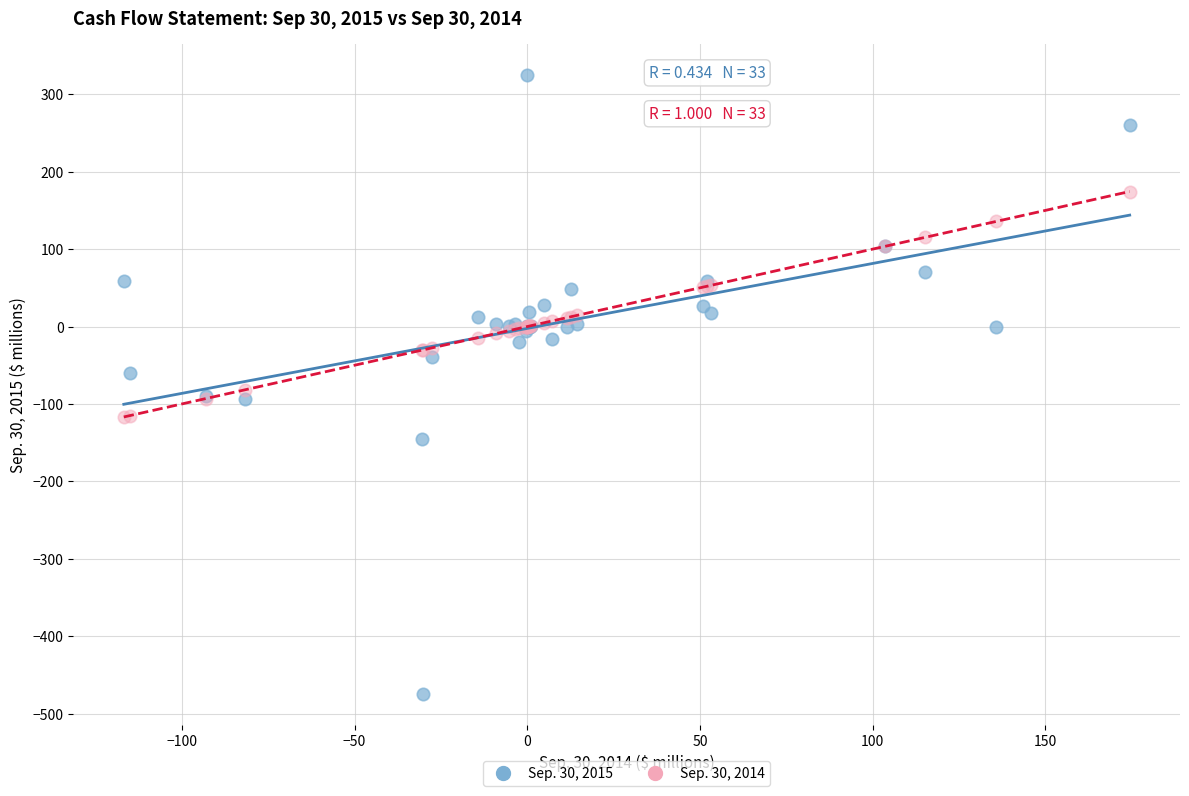

Which series contains the highest Y value?

Sep. 30, 2015